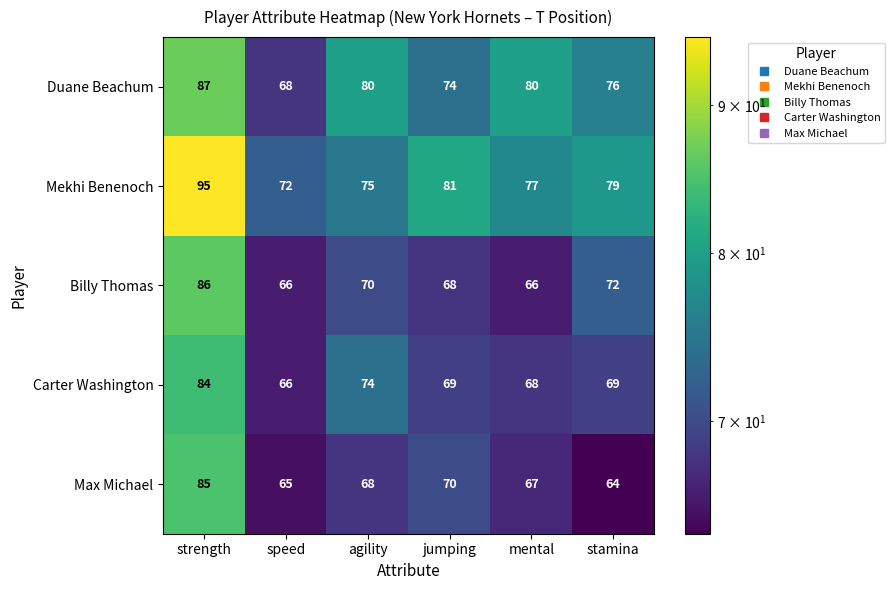

What is the average value of the Carter Washington series?

72